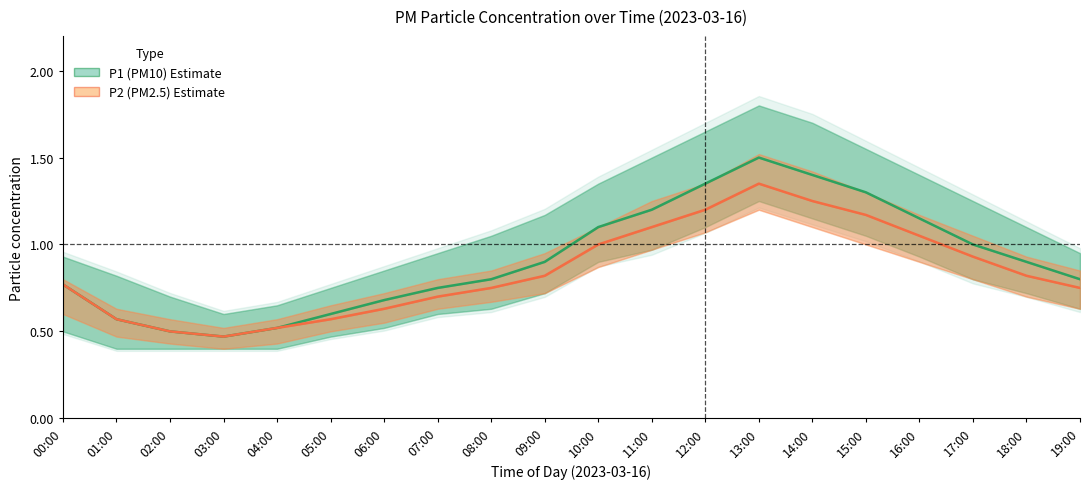

True or false: P1 (PM10) has a value of 1.3 at 15:00.

True